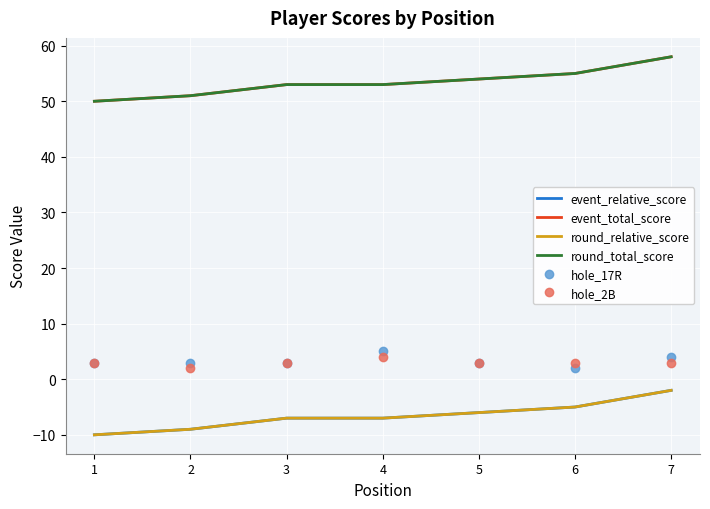

What is the value of the round_relative_score point at the 6th from the left?

-5